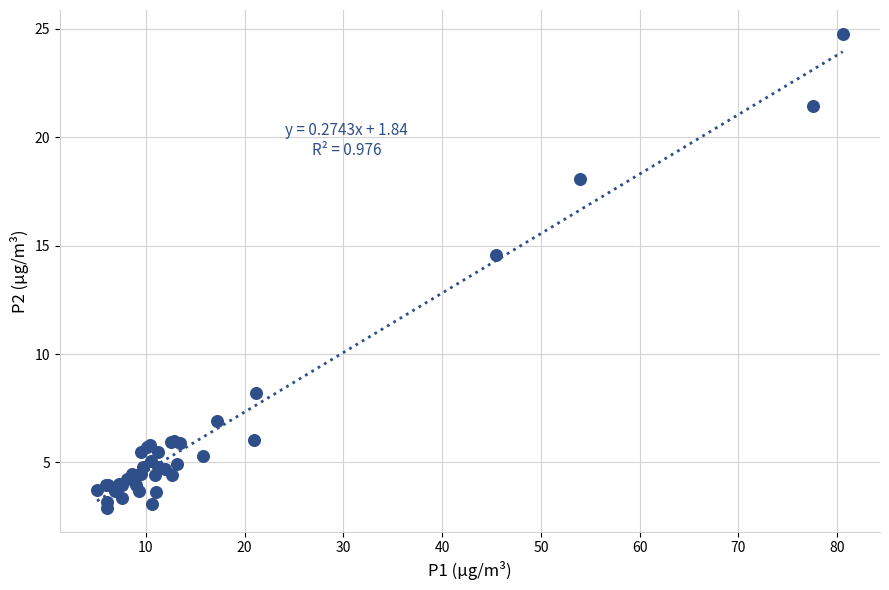

What Y value in the scatter plot is closest to 13?

14.6